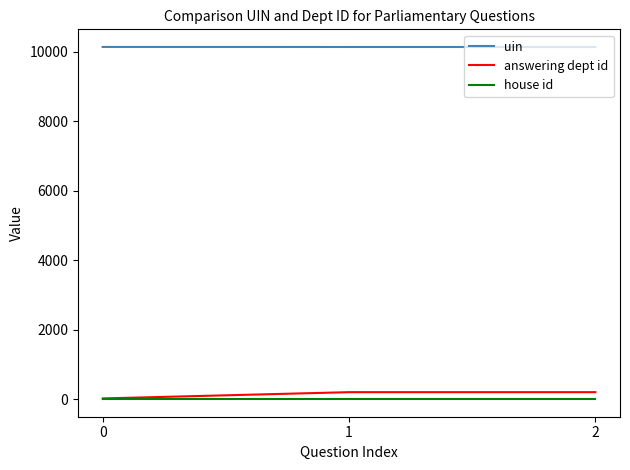

How many lines are shown in the chart?

3